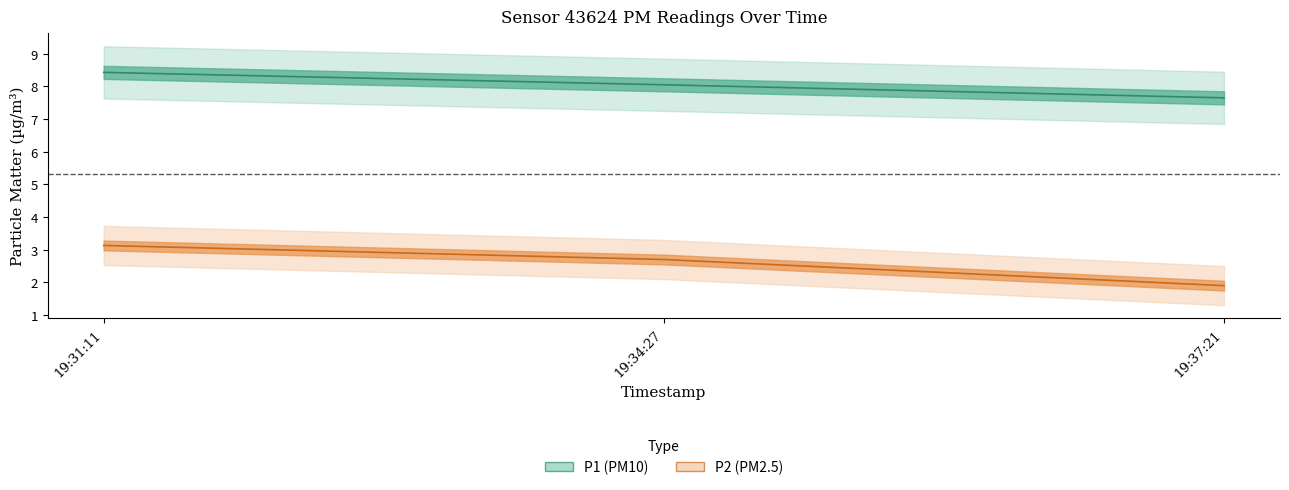

Reading right to left, what are all the values shown in this chart?

P1: 19:37:21=7.7	19:34:27=8.1	19:31:11=8.4
P2: 19:37:21=1.9	19:34:27=2.7	19:31:11=3.1